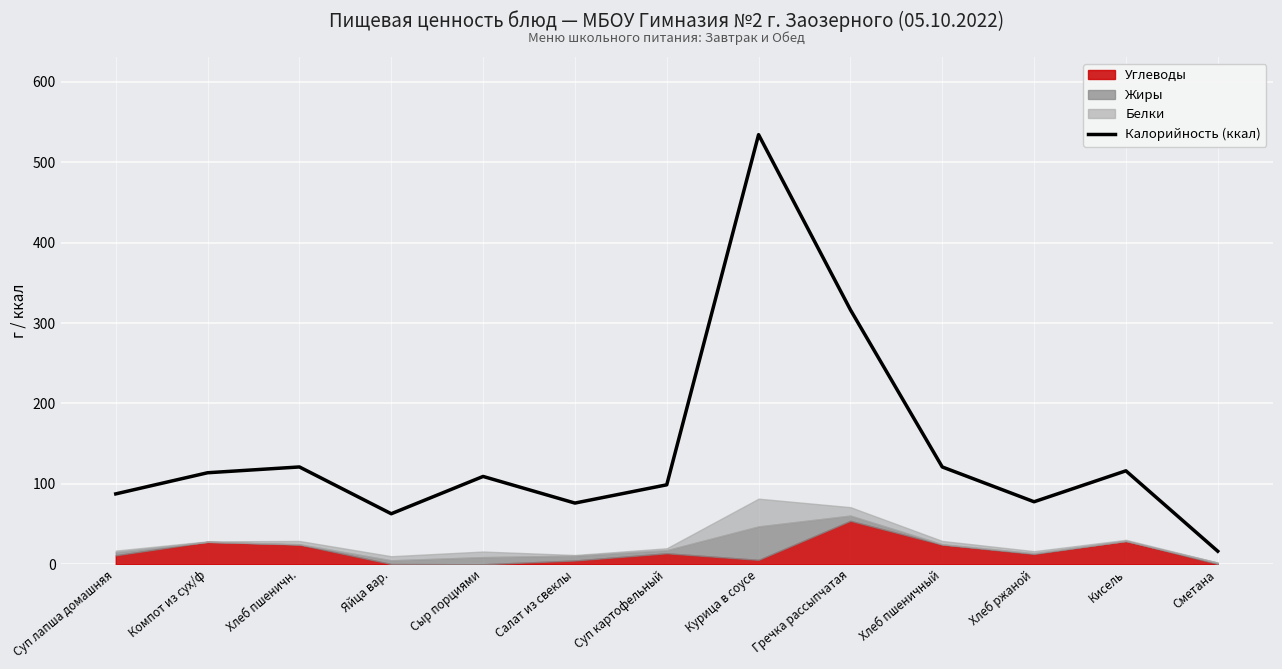

Read the value at Хлеб пшеничн..

121.0